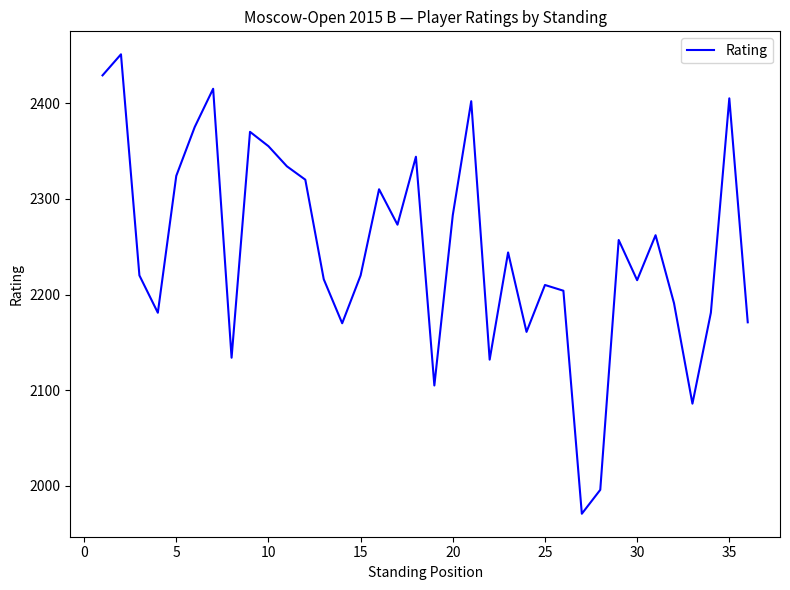

What is the maximum value shown in the chart?

2451